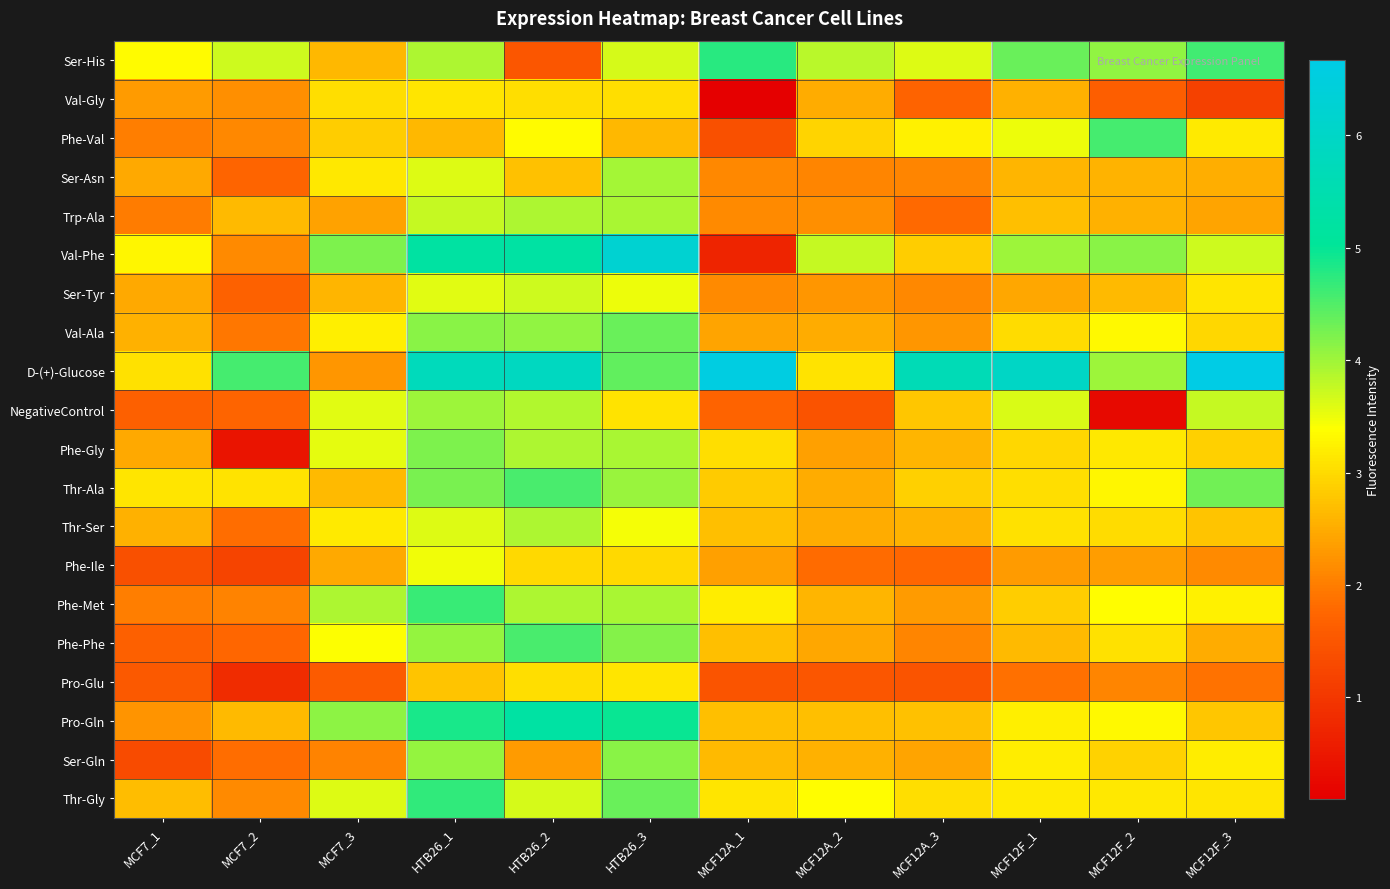

What is the greatest value displayed?

6.7